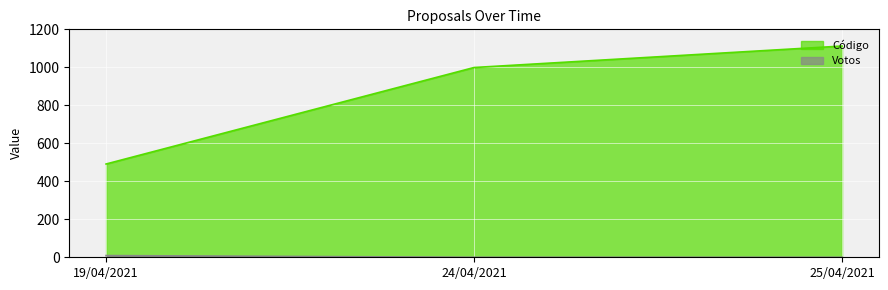

How many lines are shown in the chart?

2